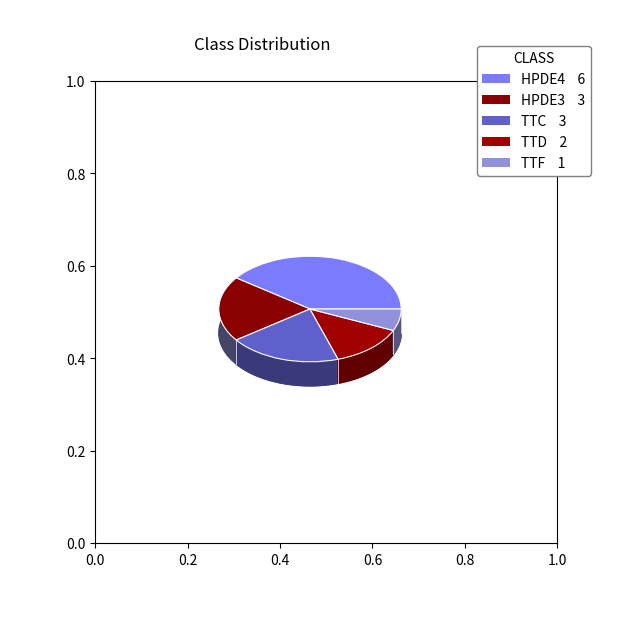

What is the total percentage of HPDE3 and TTC?

40.0%